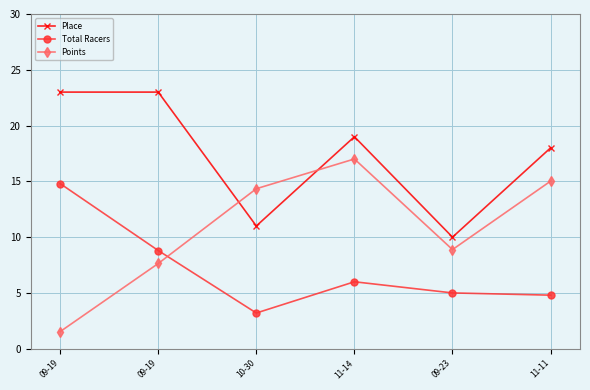

Which series changed the most between 09-19 and 11-11?

Points